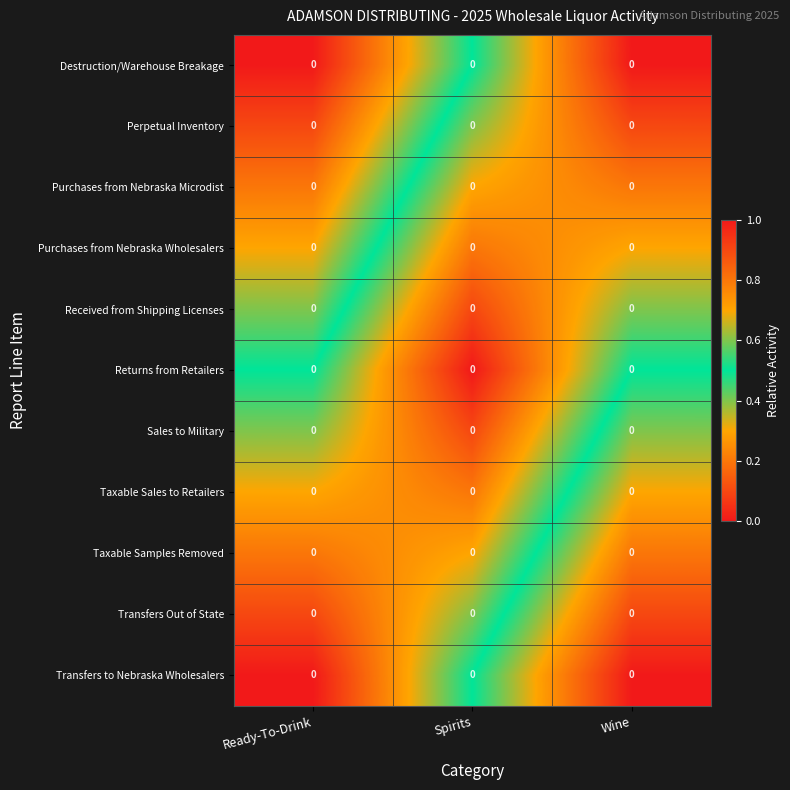

How many Taxable Sales to Retailers values are between 0 and 1?

3